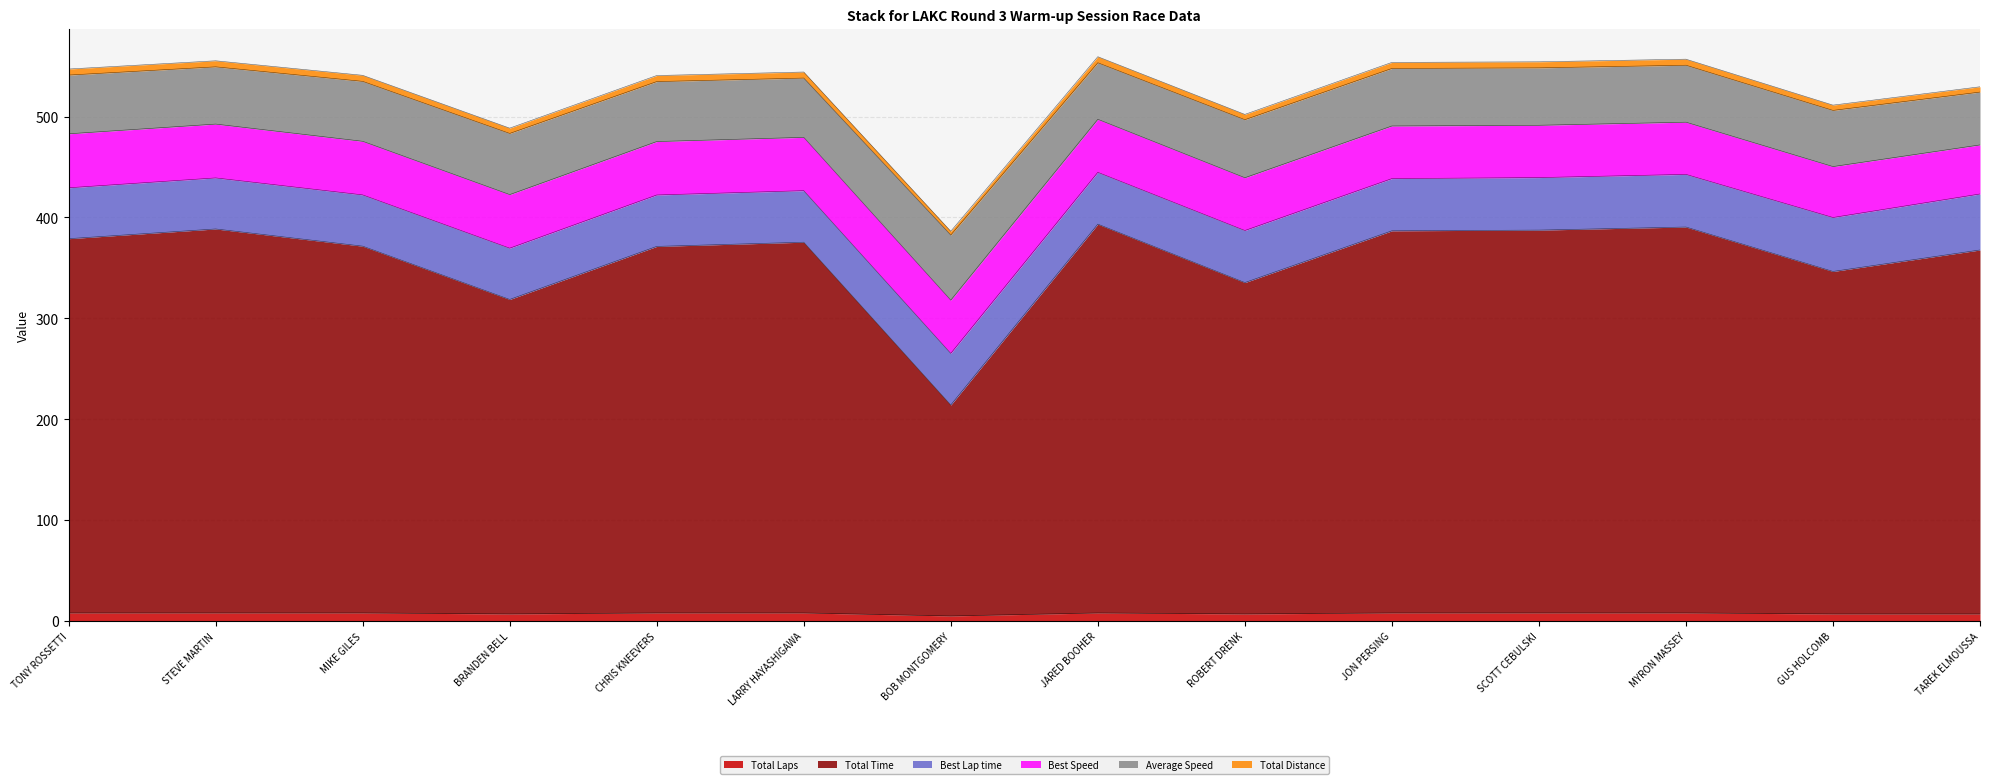

What are all the series names shown in the legend?

Total Laps, Total Time, Best Lap time, Best Speed, Average Speed, Total Distance